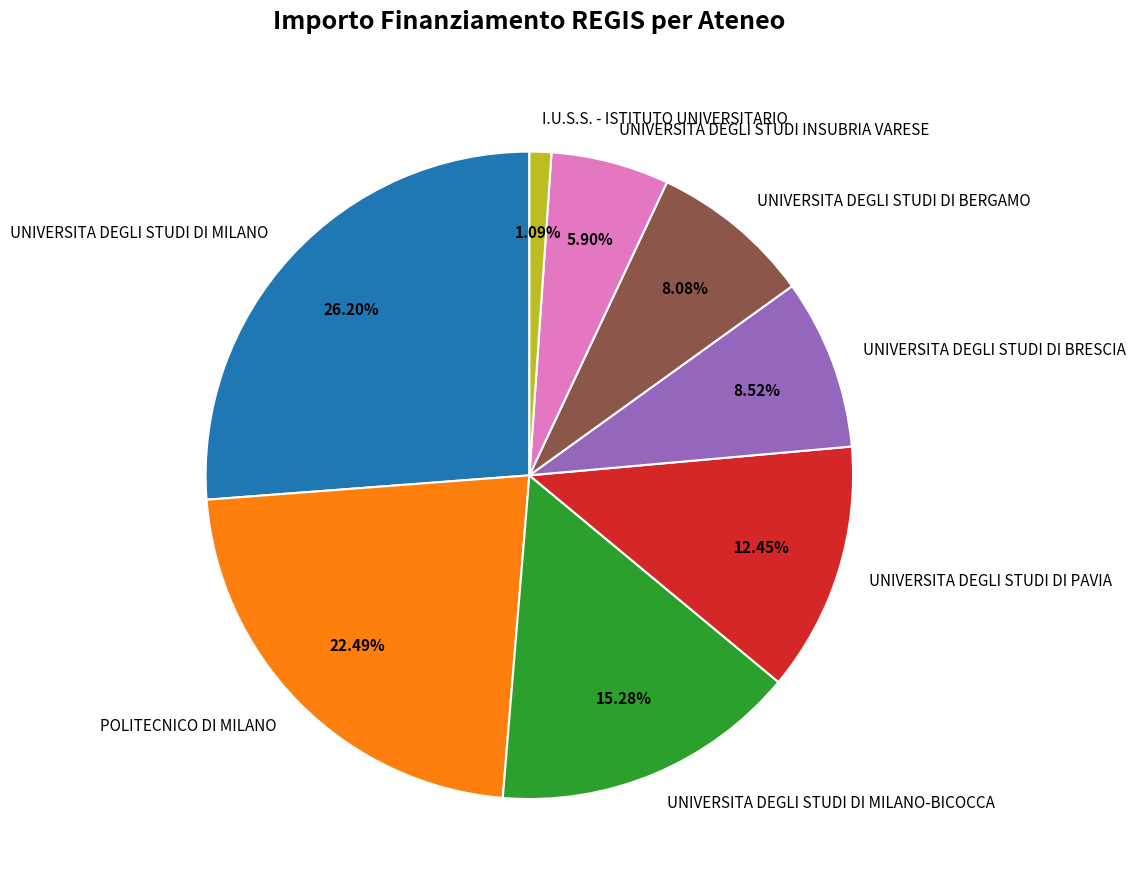

How many slices are in this pie chart?

8